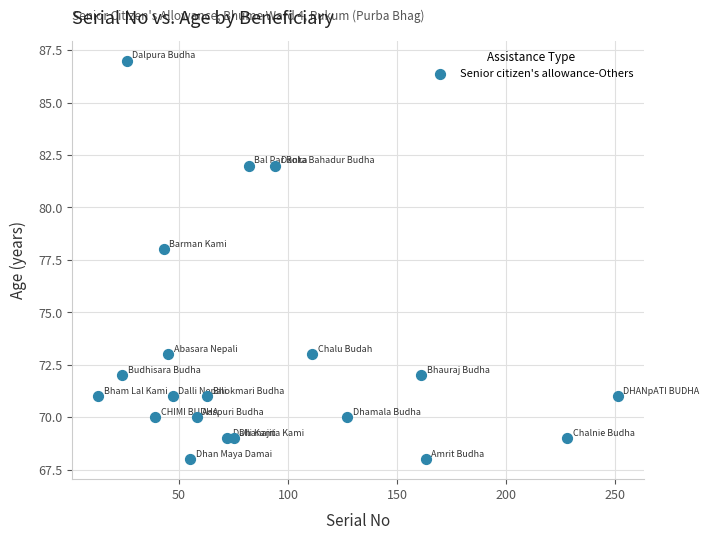

What is the range of Y values (max minus min)?

19